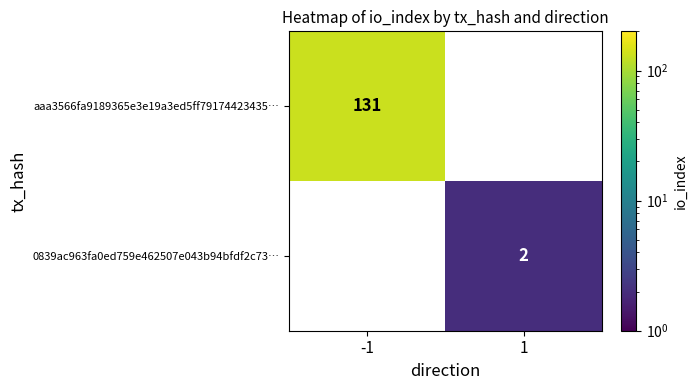

The aaa3566fa9189365e3e19a3ed5ff79174423435… series shows 54 at -1. True or false?

False